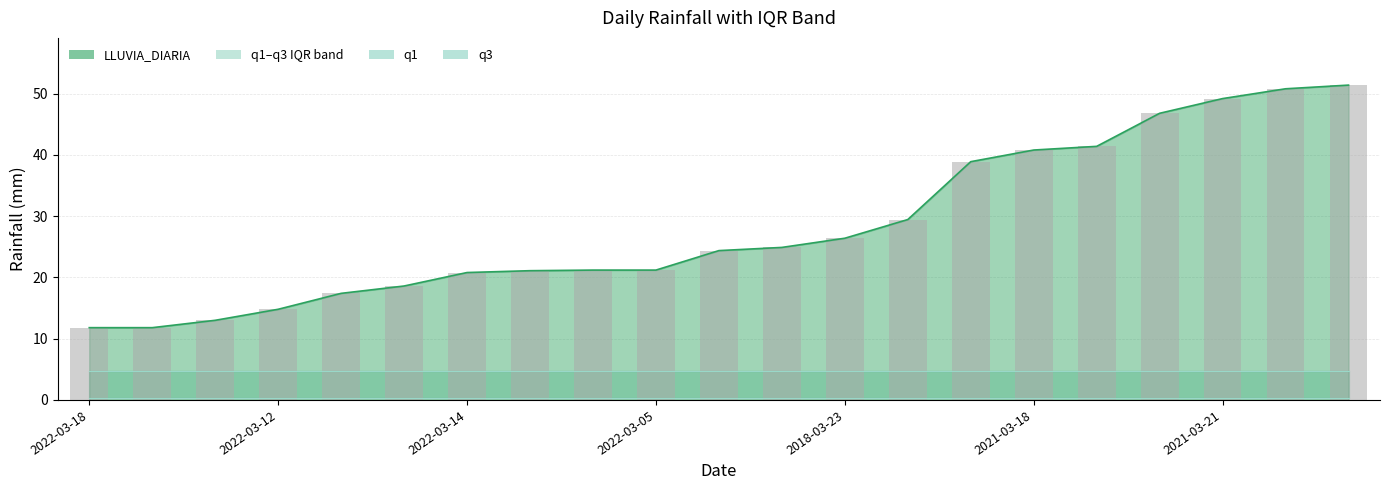

Which series has the largest total across all categories?

LLUVIA_DIARIA line